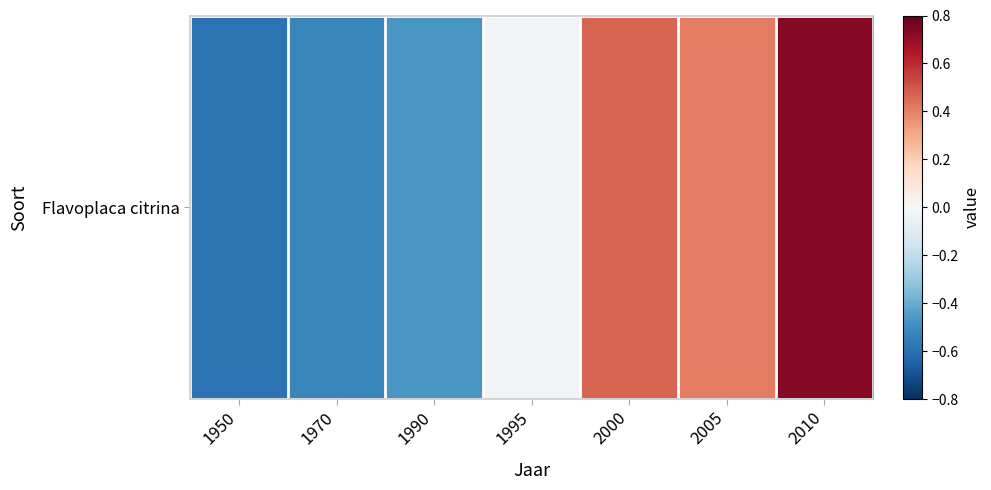

True or false: the data shows 1.0 at 2010.

False